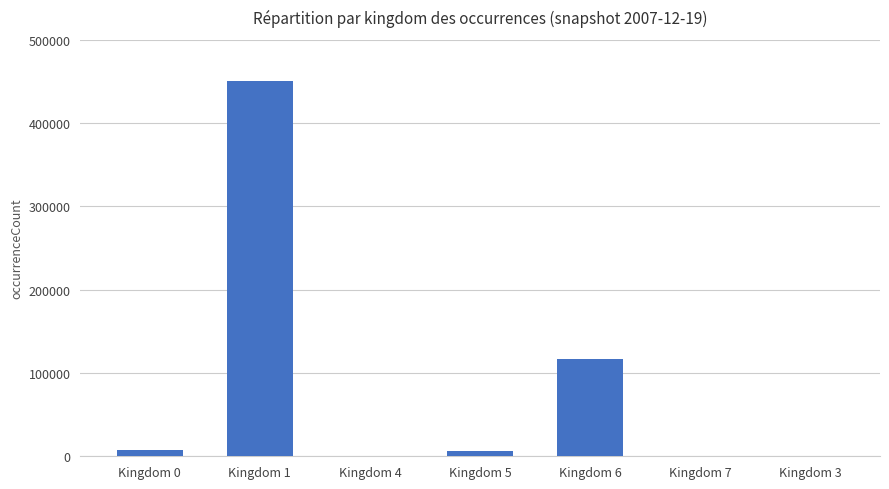

Does the chart contain stacked bars?

No